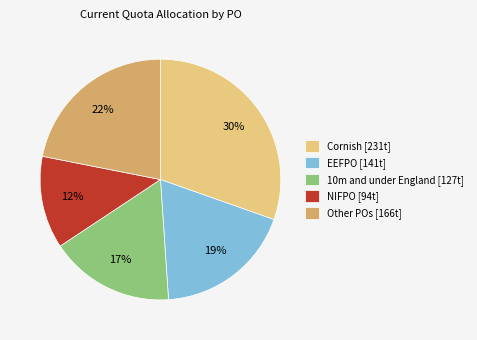

To the nearest percent, what portion does 10m and under England [127t] represent?

17%